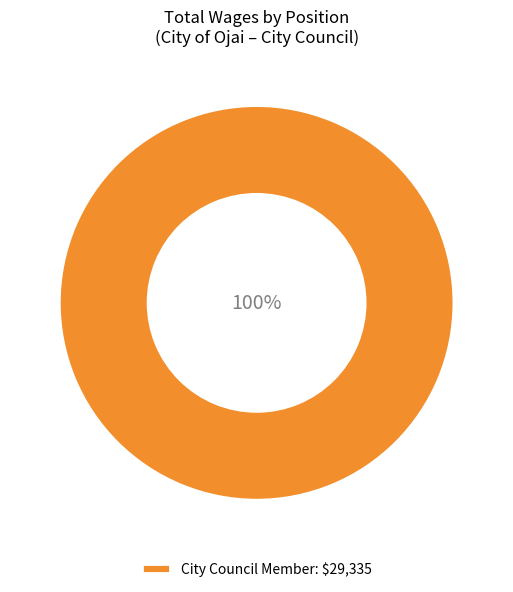

Count the number of slices in the pie.

1